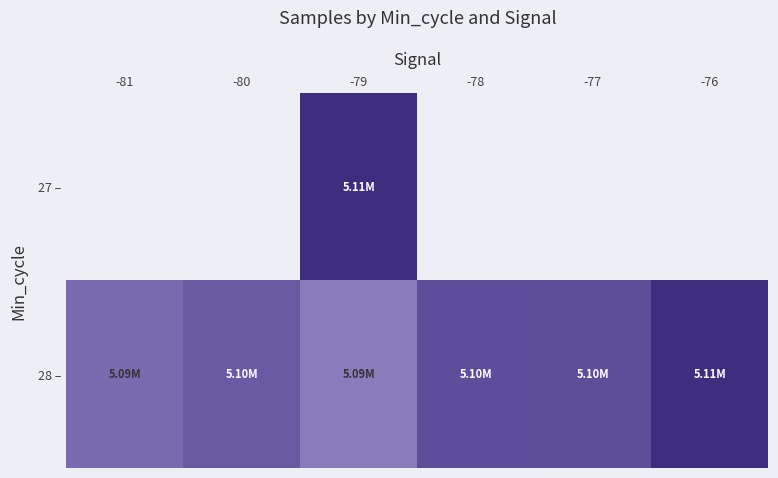

At which category is the sum across all series the highest?

-79